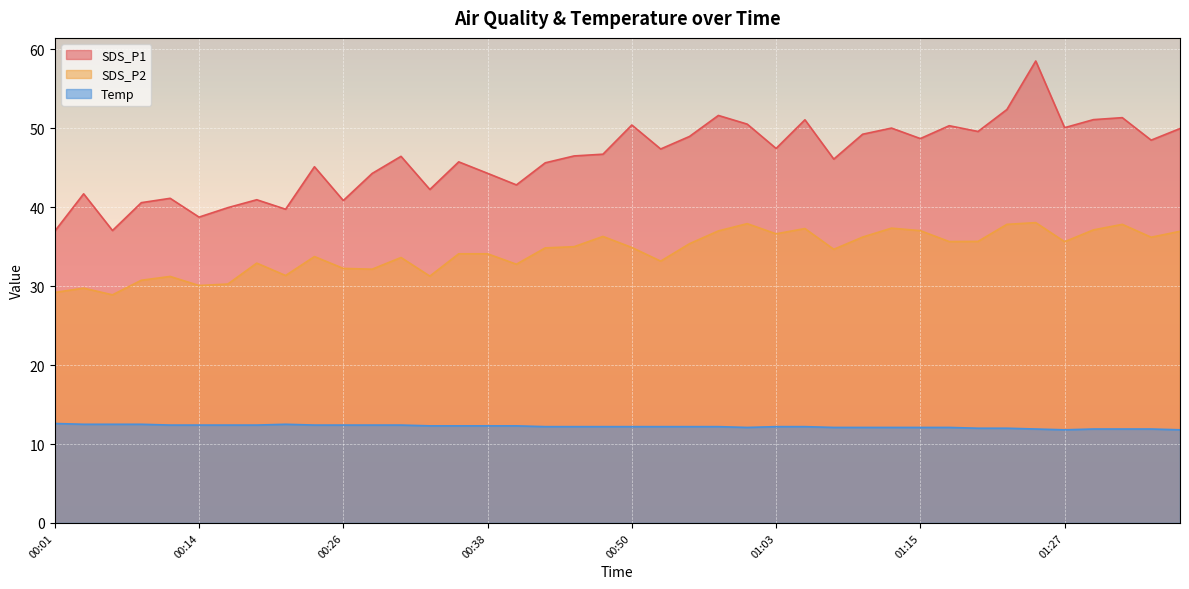

What position from the right is 01:13?

11